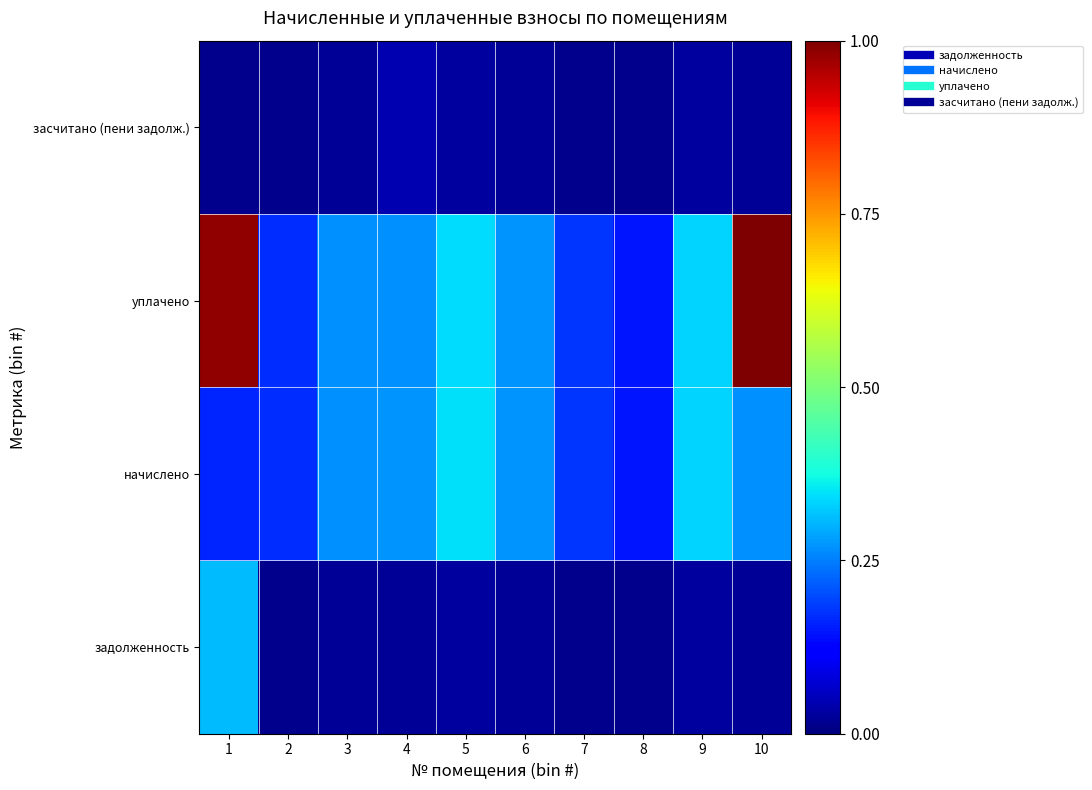

At 3, list the series in order from largest to smallest.

начислено, уплачено, задолженность, засчитано (пени задолж.)